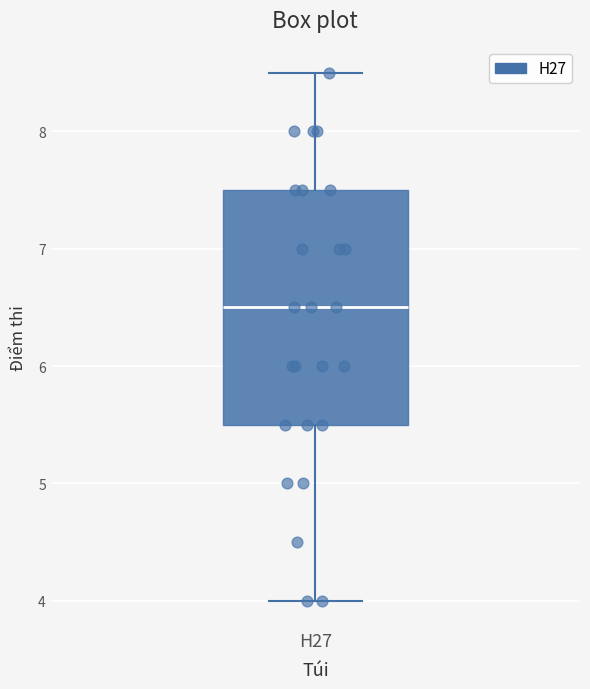

Transcribe this box plot: give where the median line is, the range the box spans, and where the two whiskers end, as read against the y-axis. The values are not printed on the chart, so give them approximately, as read against the axis.

median 6.5, box 5.5 to 7.5, whiskers 4.0 to 8.5